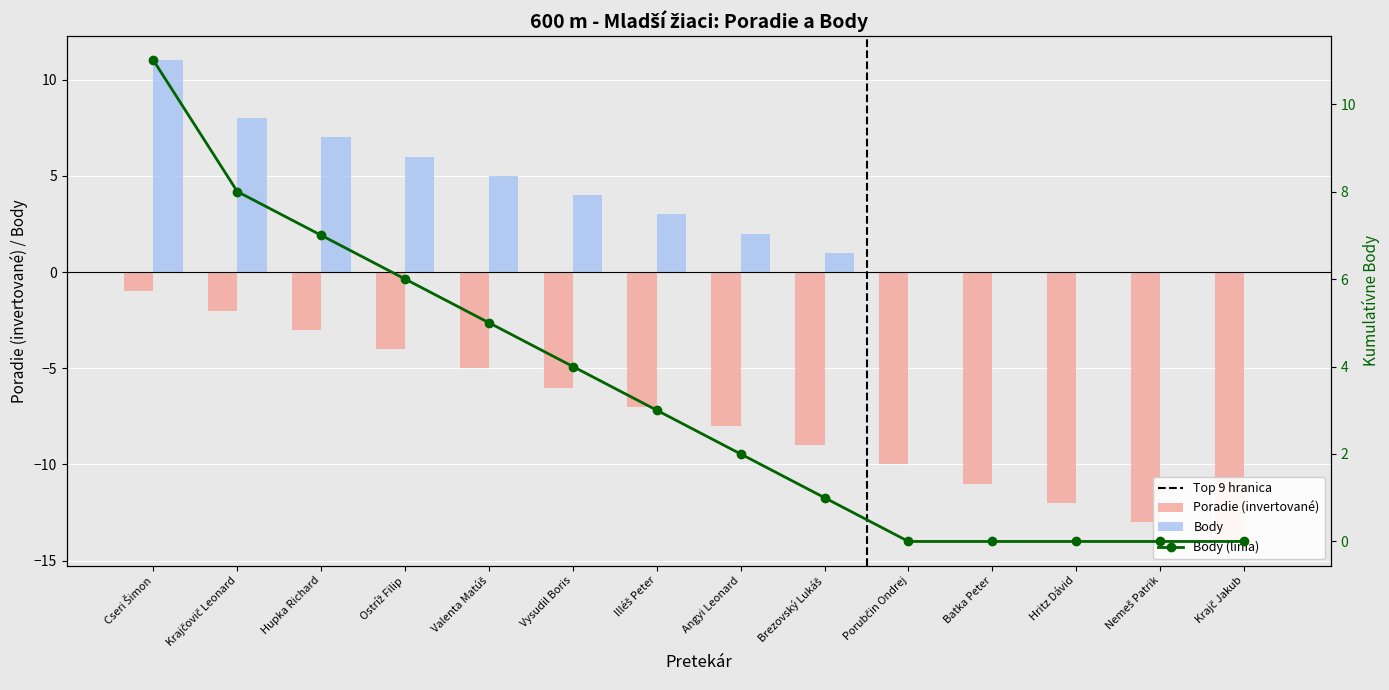

Are the bars horizontal?

No